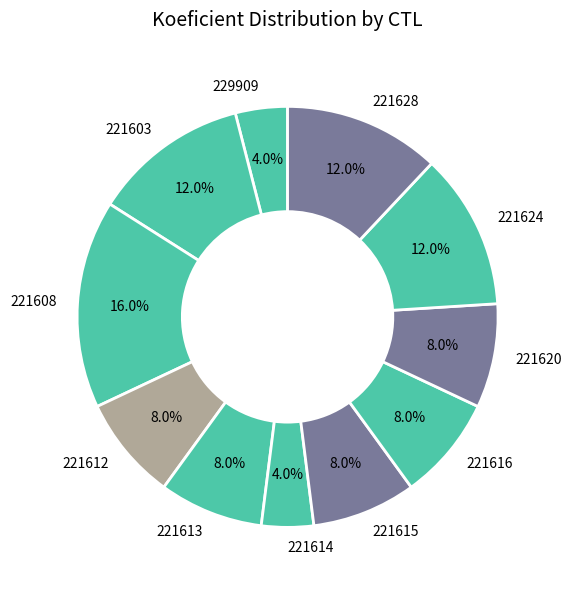

Between 229909 and 221615, which is larger?

221615